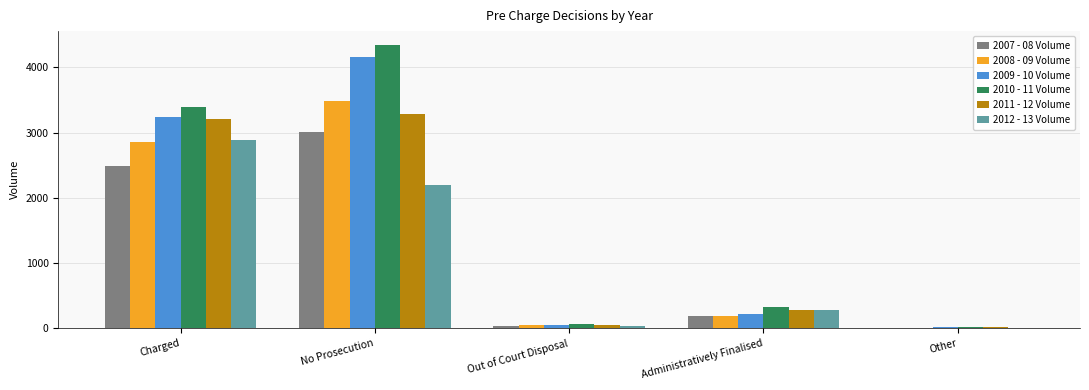

True or false: 2010 - 11 Volume has a value of 321 at Administratively Finalised.

True